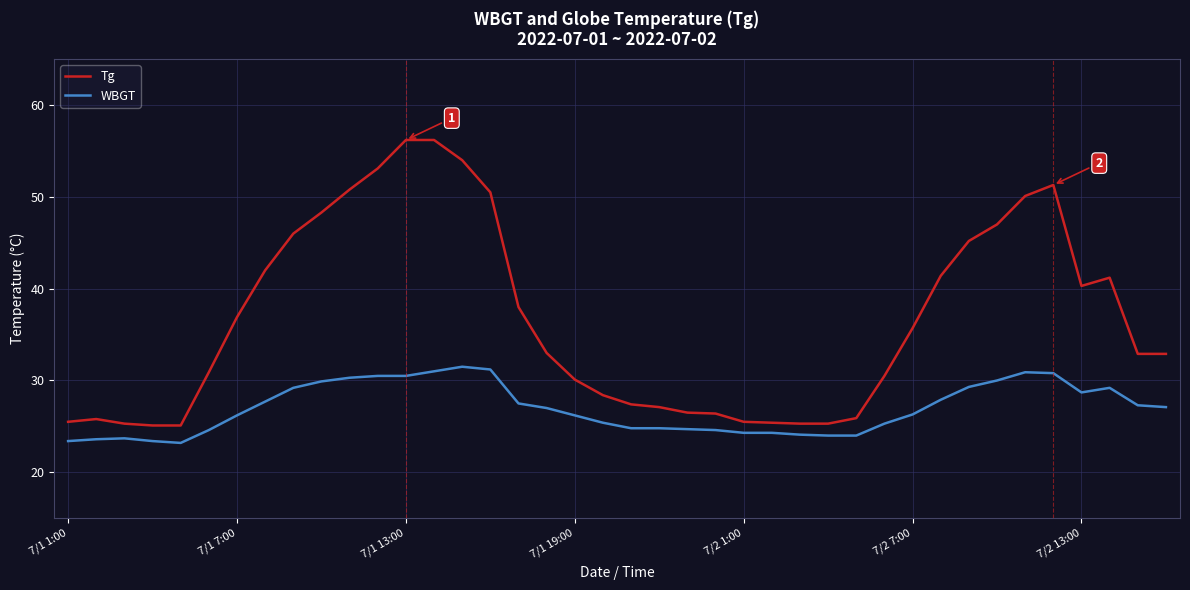

List the series in order of their peak value, highest first.

Tg, WBGT